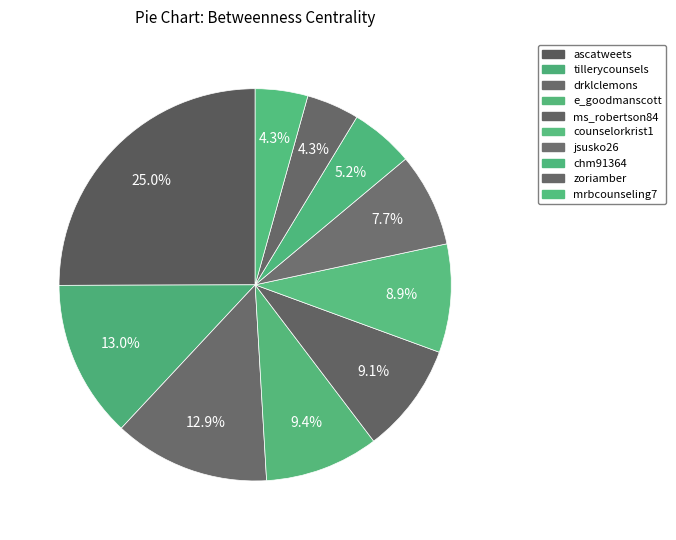

True or false: ms_robertson84 accounts for 1% of the total.

False